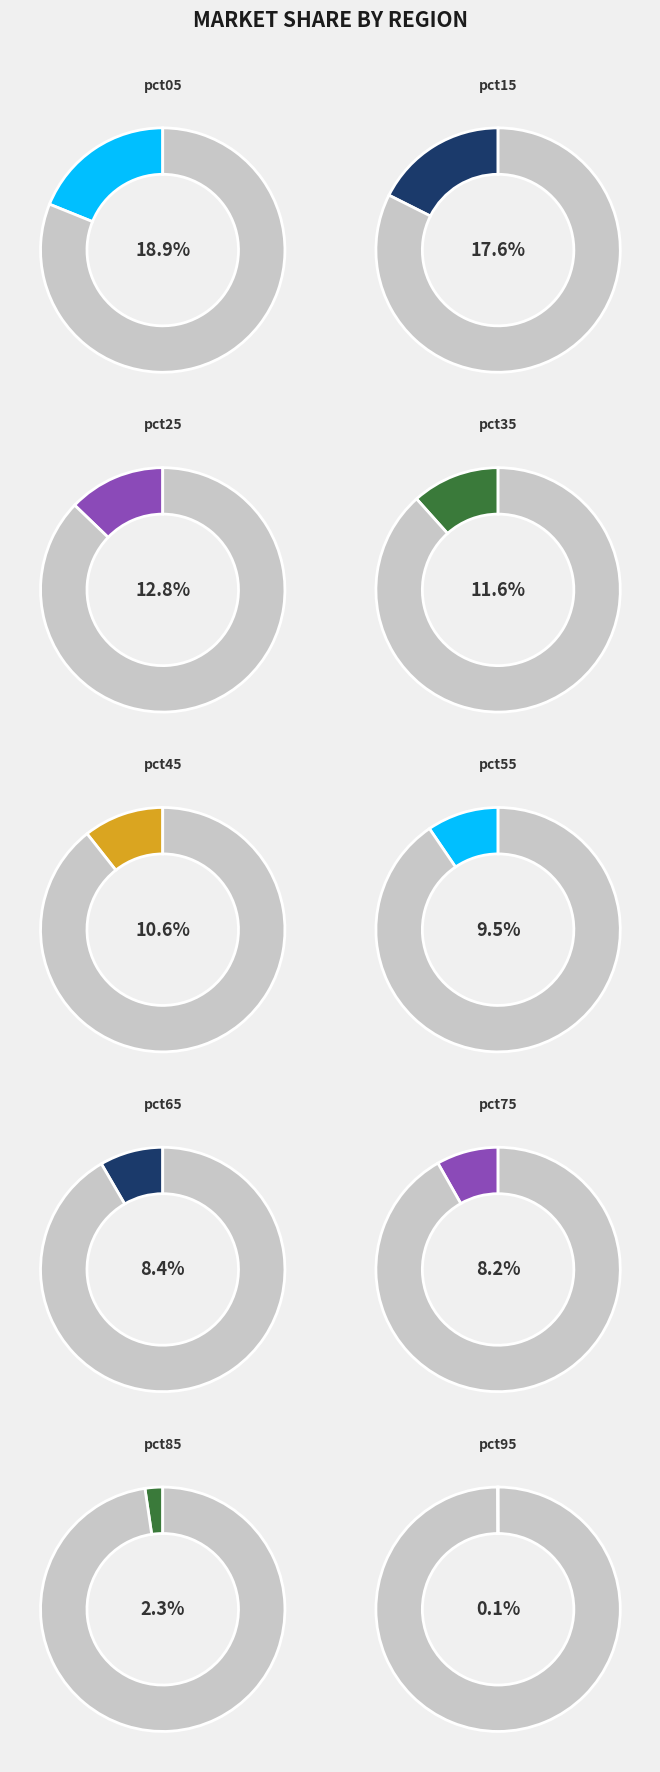

How many slices are in this pie chart?

10